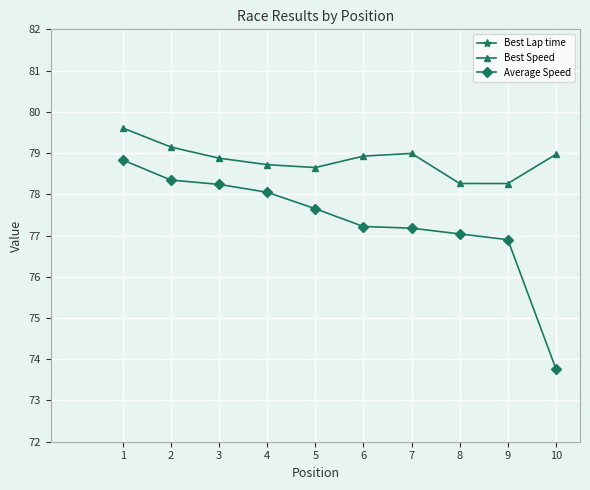

What is the value of the Average Speed point at the 5th from the left?

77.7